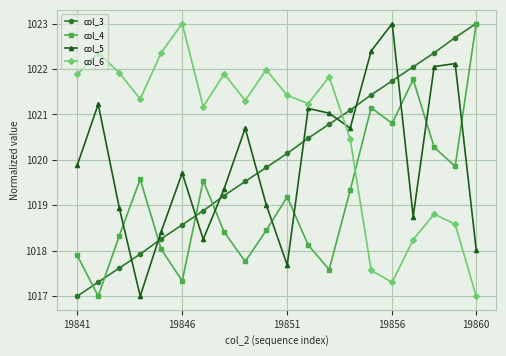

What is the smallest value displayed?

1017.0